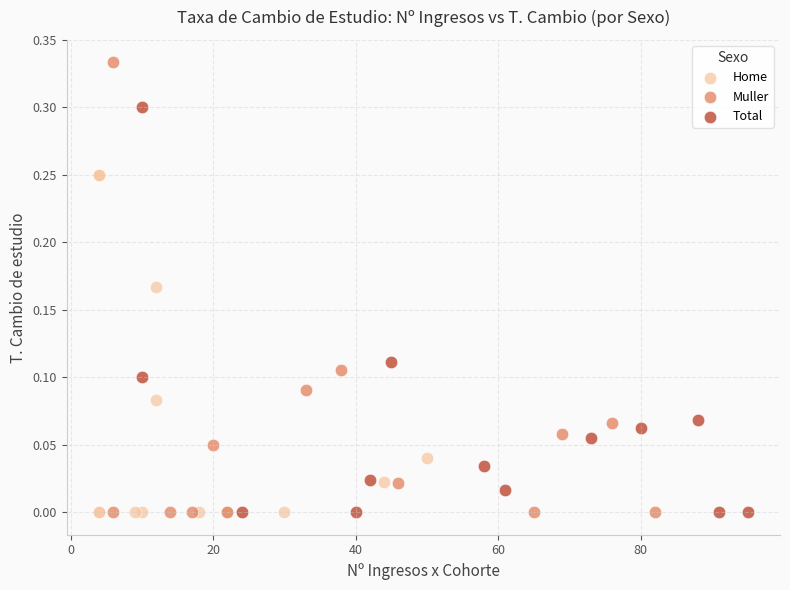

Which series reaches the maximum Y coordinate?

Muller